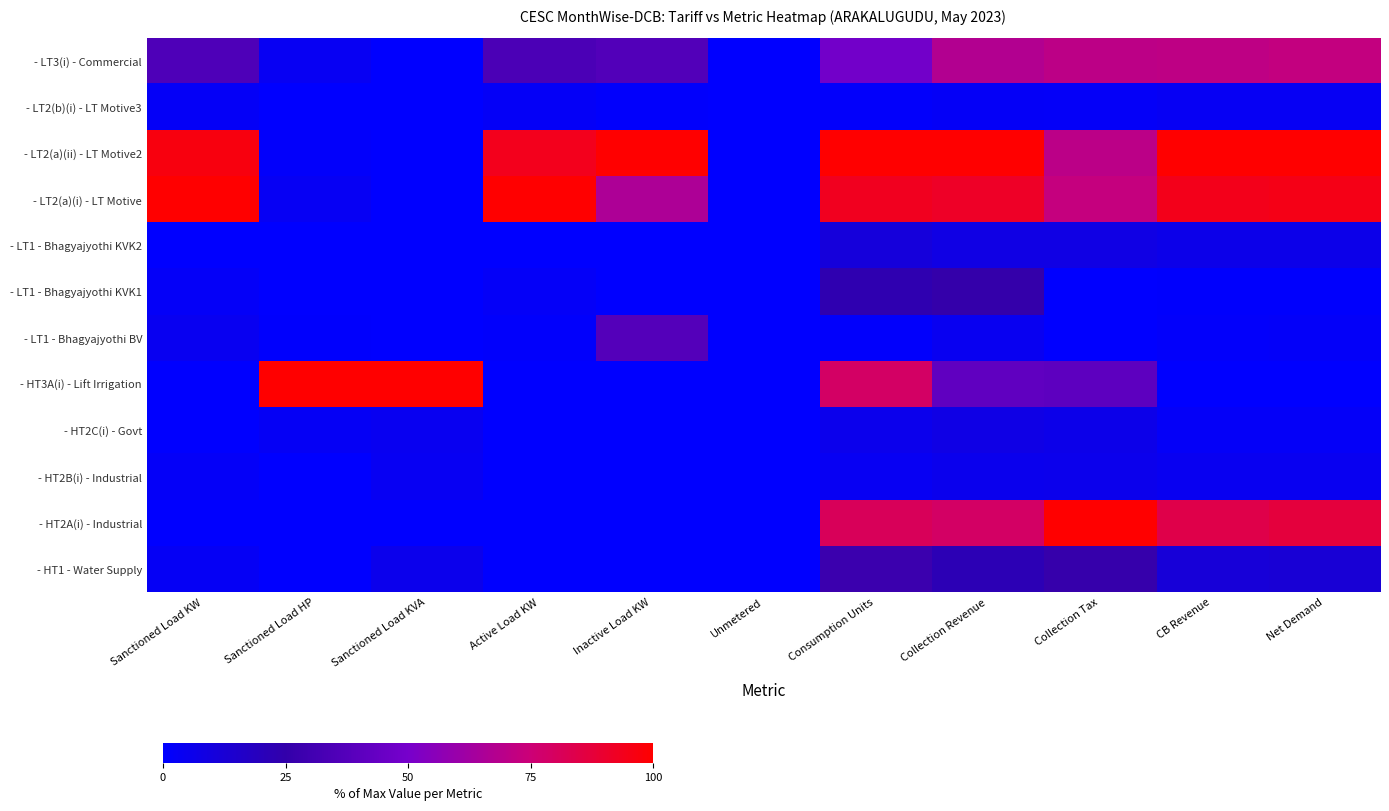

At which category is the sum across all series the highest?

Consumption Units